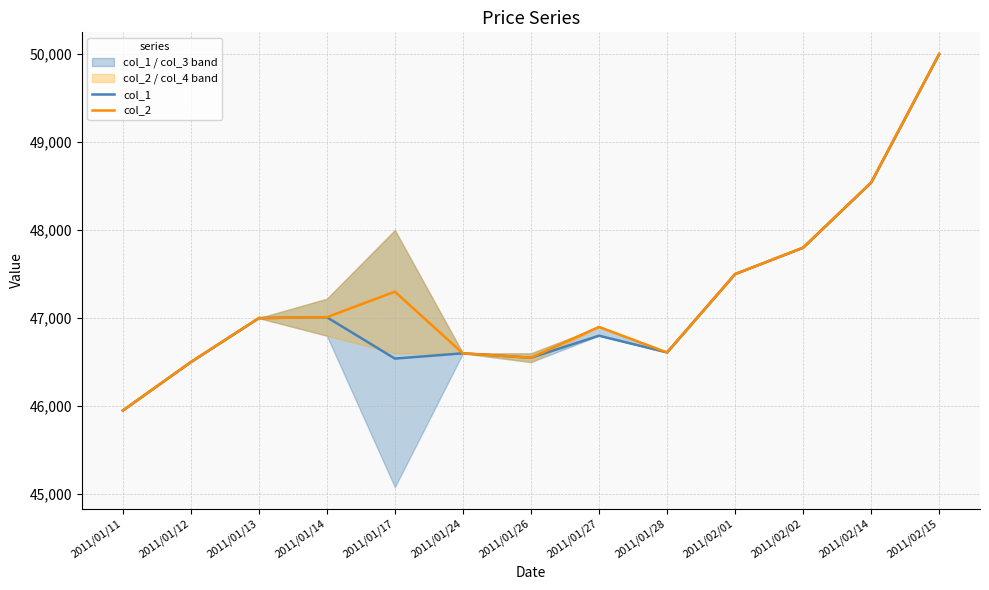

What is the value of the col_2 point at the 7th from the left?

46550